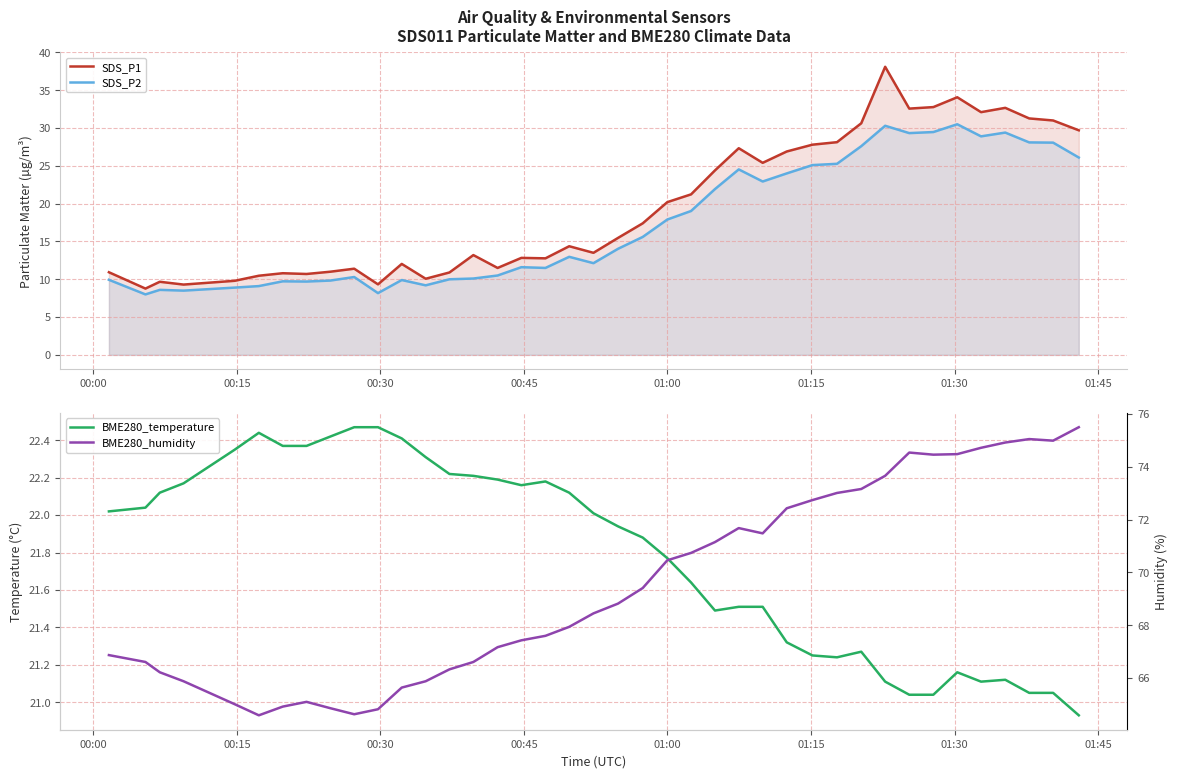

What is the minimum value for SDS_P2?

8.0